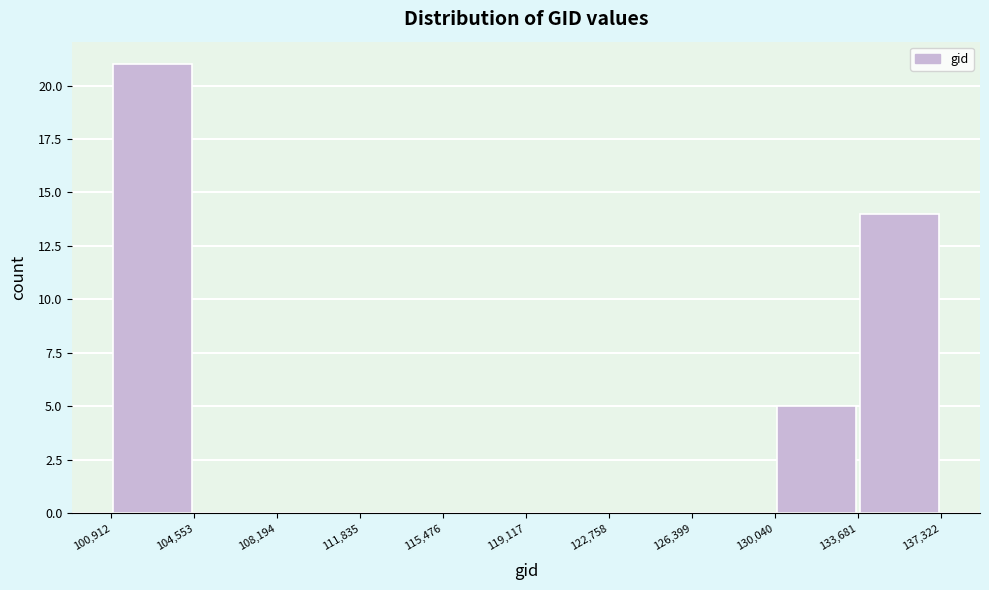

Reading left to right, list every bar in this chart as the range it spans on the x-axis followed by its height. The values are not printed on the chart, so give them approximately, as read against the axis.

100,912 to 104,553: 21
104,553 to 108,194: 0
108,194 to 111,835: 0
111,835 to 115,476: 0
115,476 to 119,117: 0
119,117 to 122,758: 0
122,758 to 126,399: 0
126,399 to 130,040: 0
130,040 to 133,681: 5
133,681 to 137,322: 14